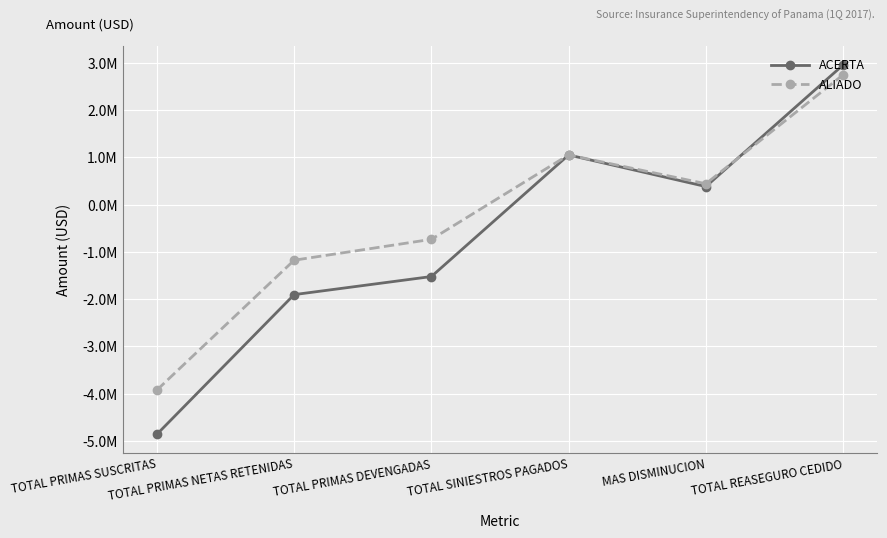

Does the chart have visible grid lines?

Yes